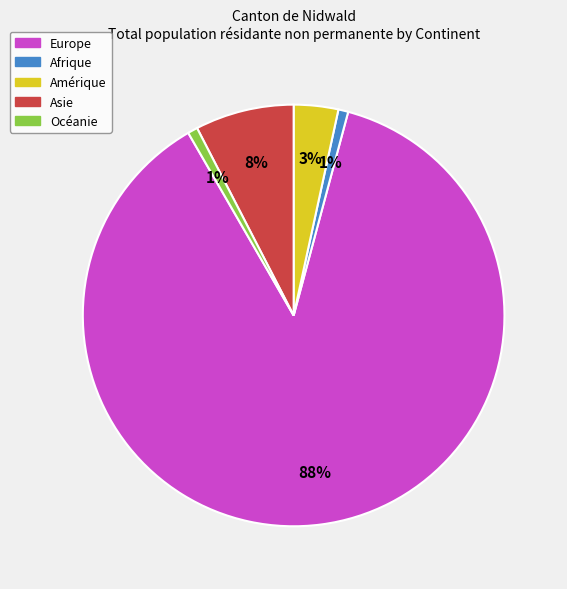

Between Amérique and Asie, which is larger?

Asie